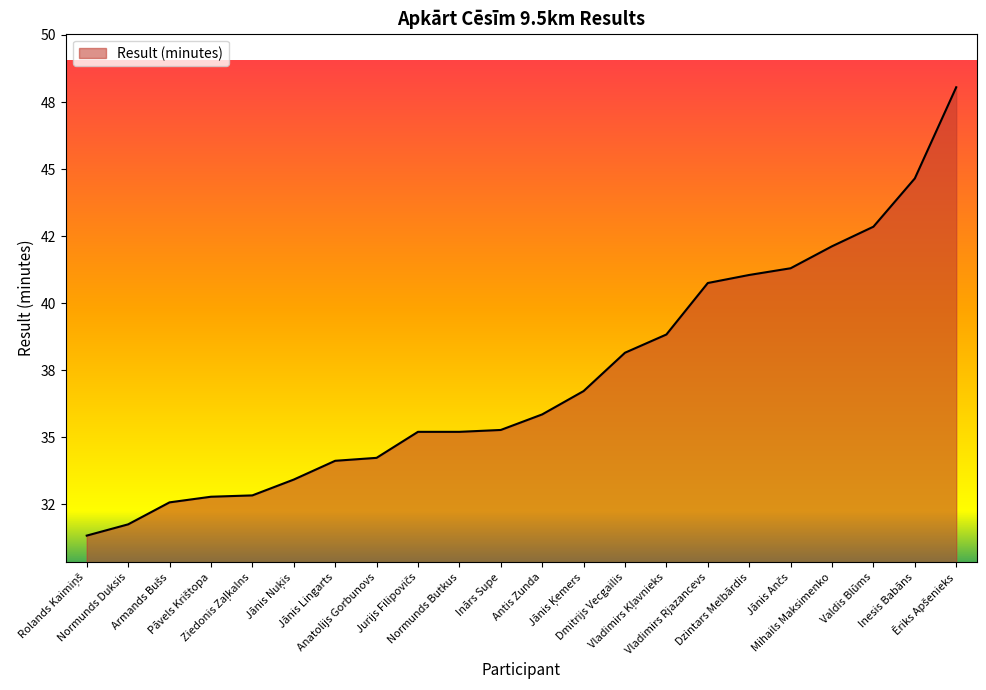

Is it true that the value at Antis Zunda is 474?

False